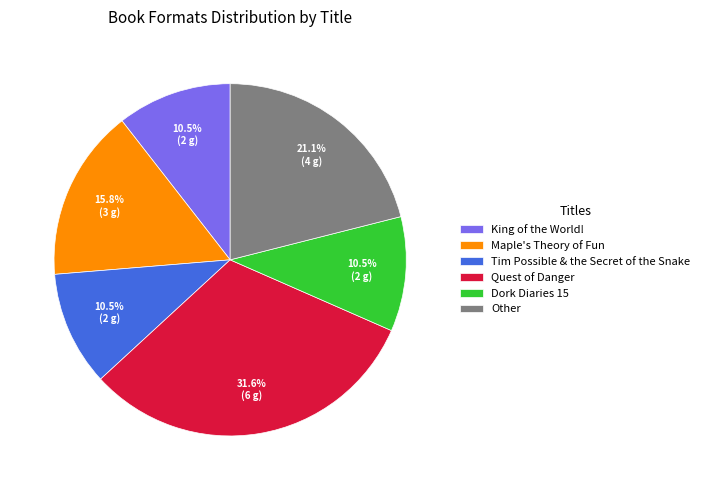

Which category has the biggest portion of the pie?

Quest of Danger